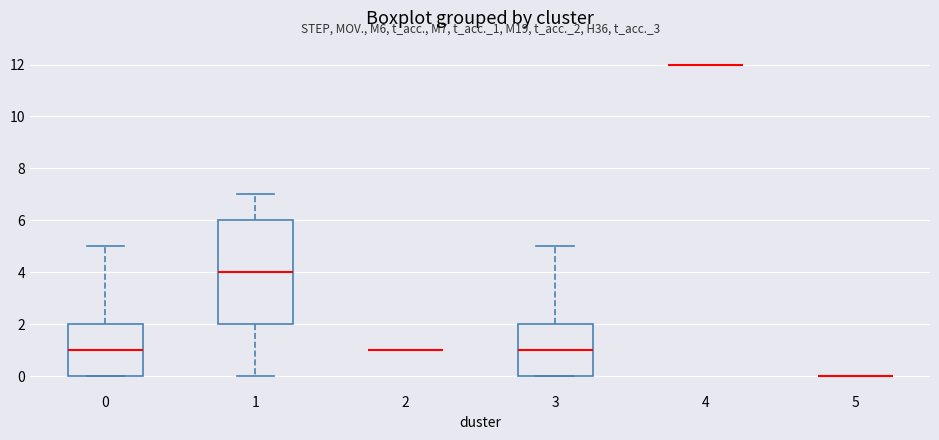

Which box is the tallest, from its lower edge to its upper edge?

1